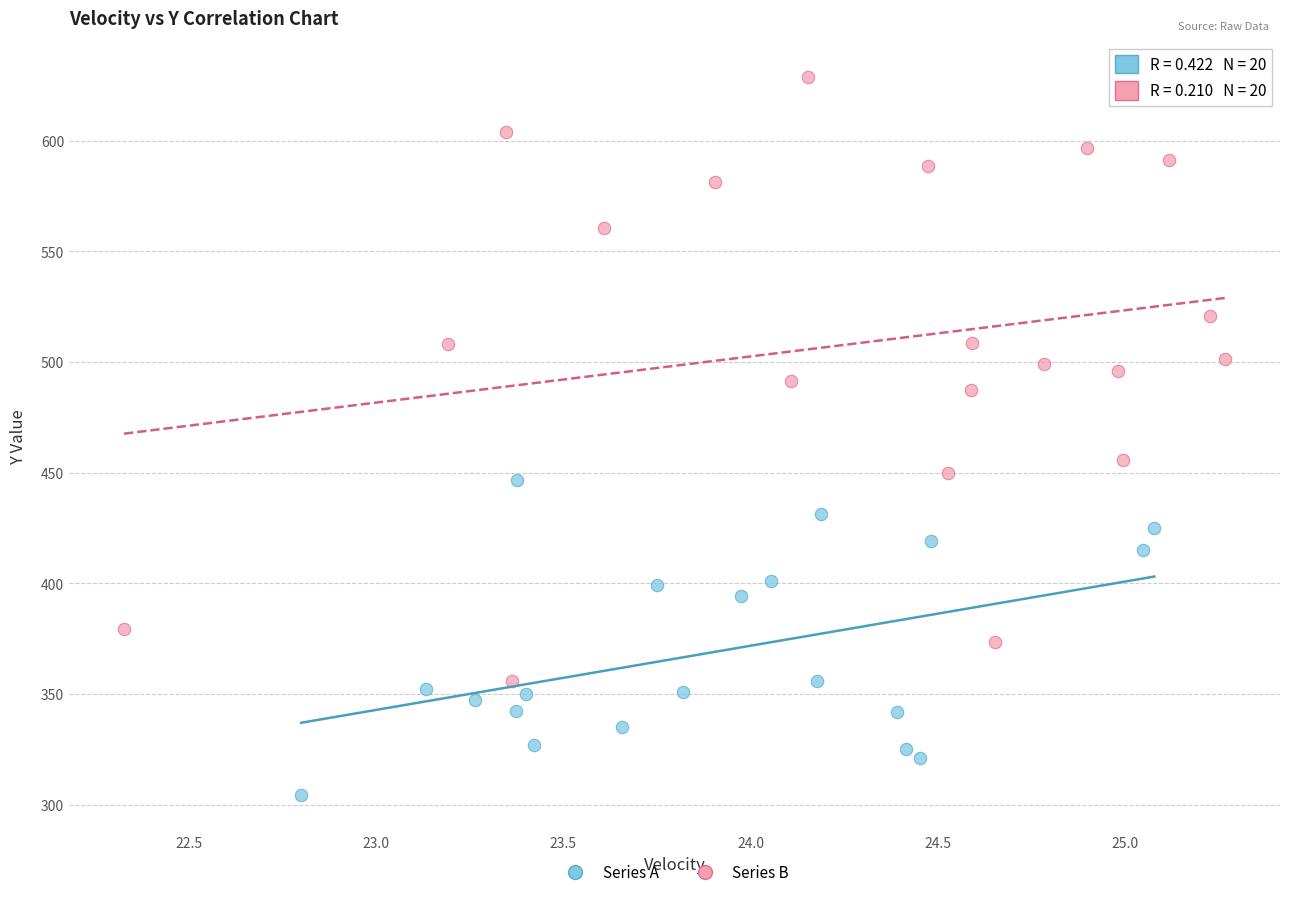

What are all the series names shown in the legend?

Series A, Series B